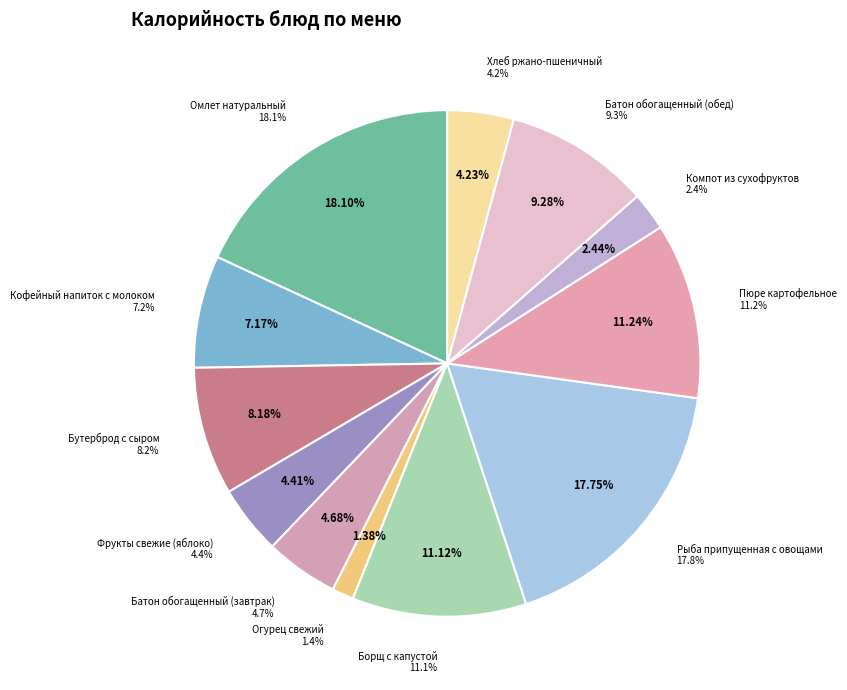

Which category has the biggest portion of the pie?

Омлет натуральный